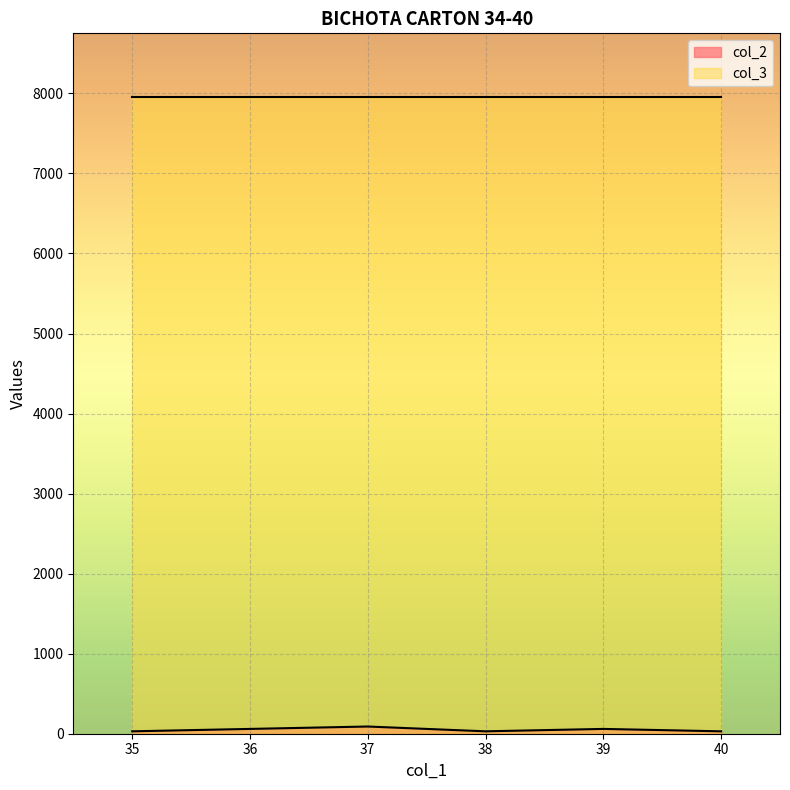

Read the value at 39.

60